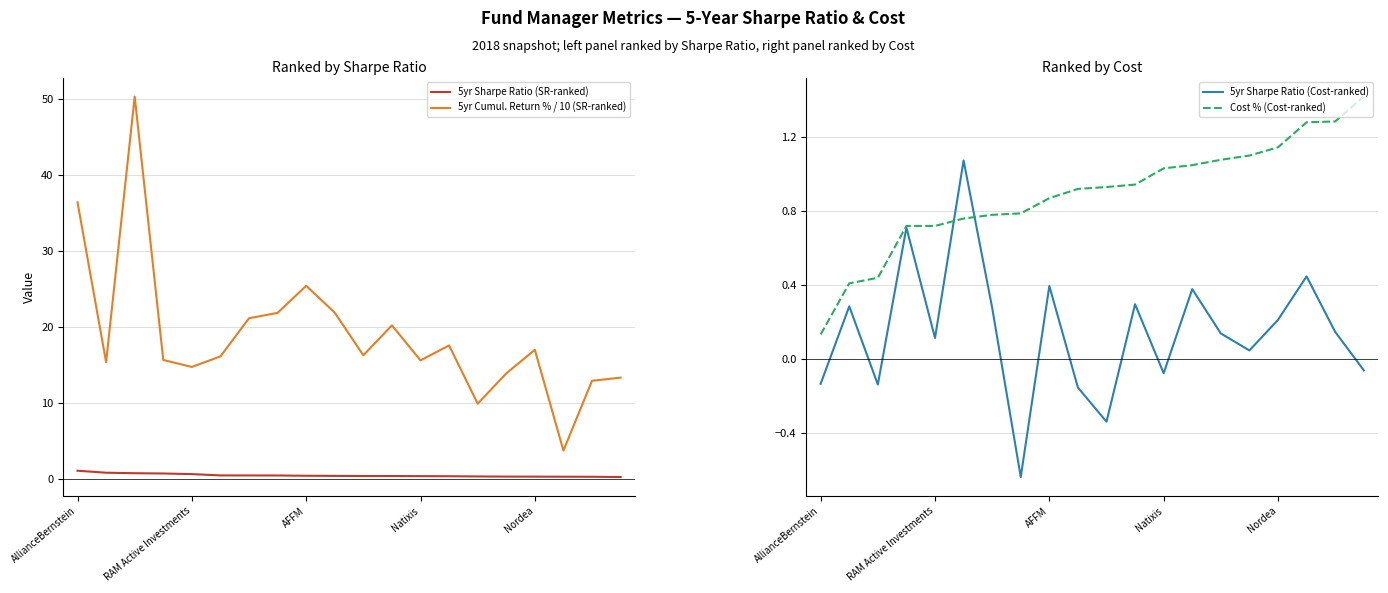

What is the highest value of the 5yr Cumul. Return % / 10 (SR-ranked) series?

50.3